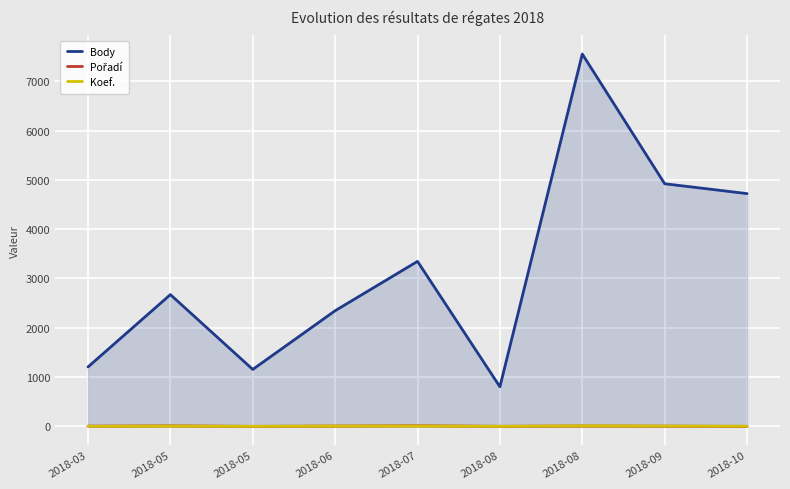

List the series in order of their peak value, lowest first.

Koef., Pořadí, Body